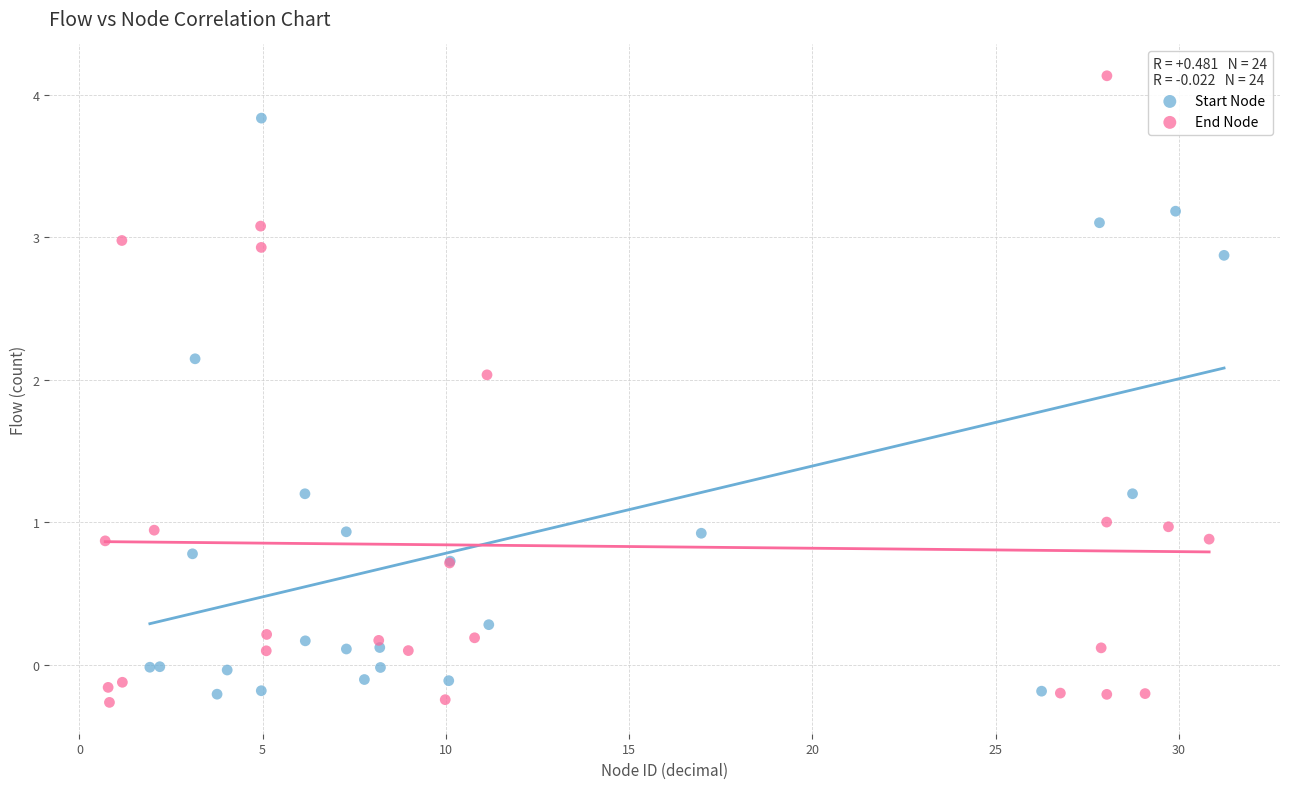

Which series contains the highest Y value?

End Node